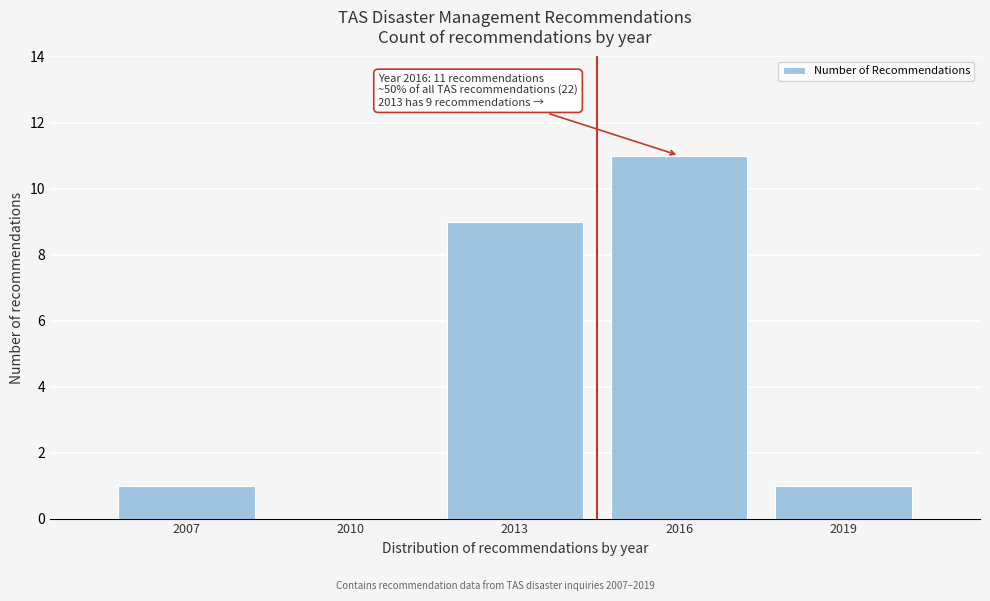

Reading left to right, extract all data points from this chart.

2007=1	2010=0	2013=9	2016=11	2019=1